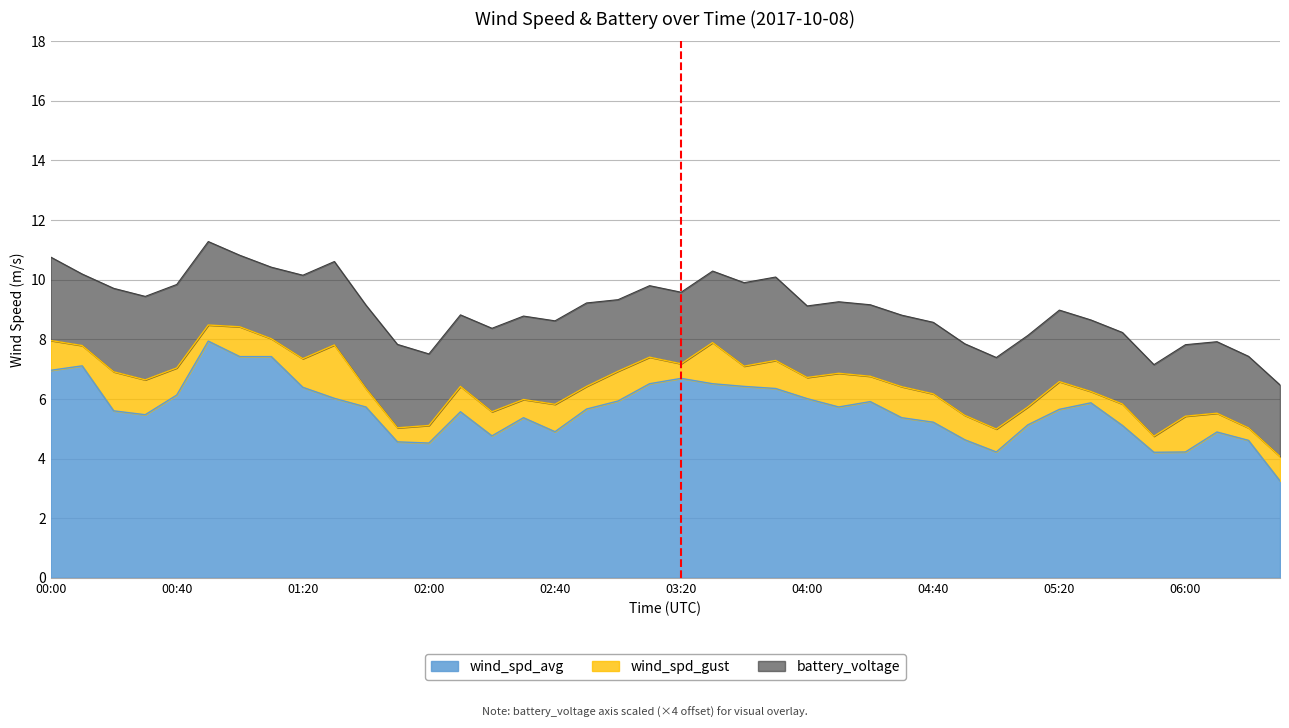

What is the difference between the maximum and minimum values in the wind_spd_avg series?

4.7